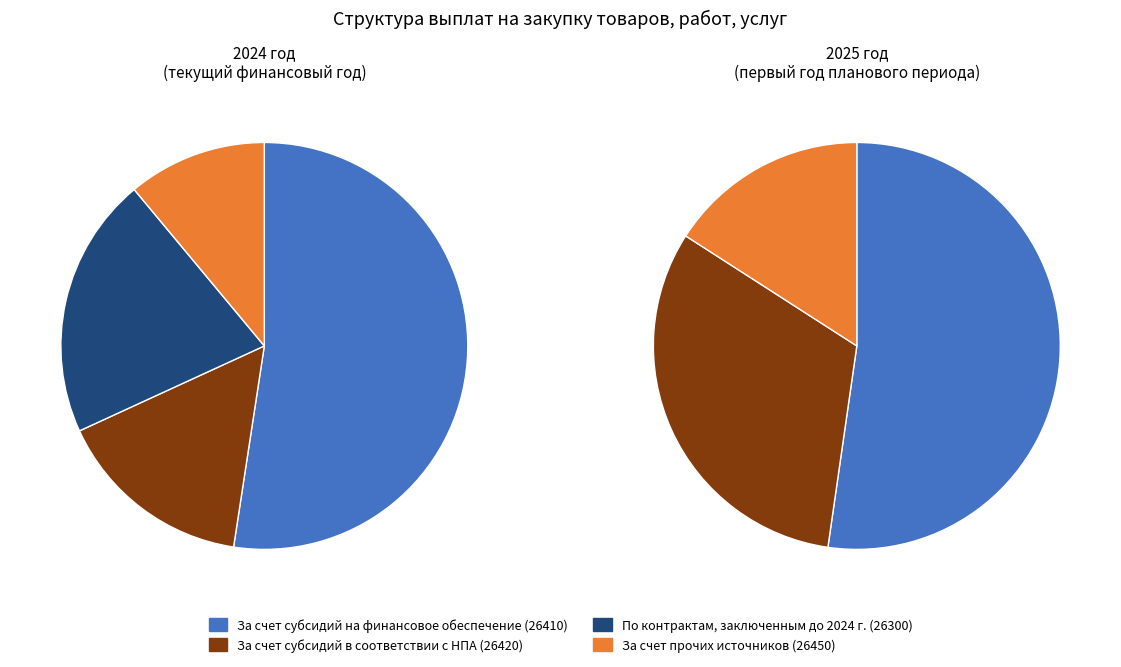

Count the number of slices in the pie.

4